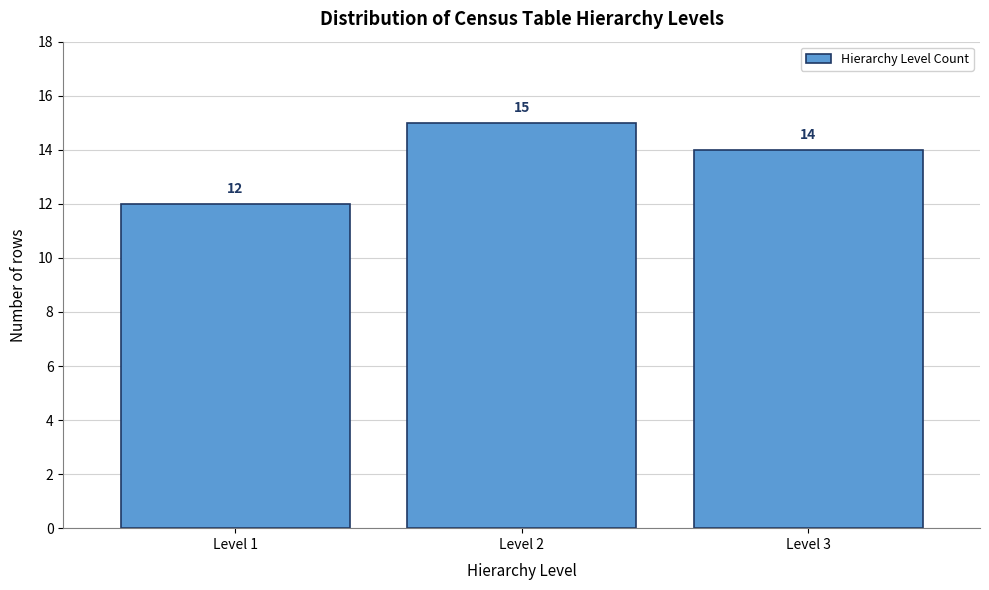

Over which range of the x-axis is the bar tallest?

1.5 to 2.5